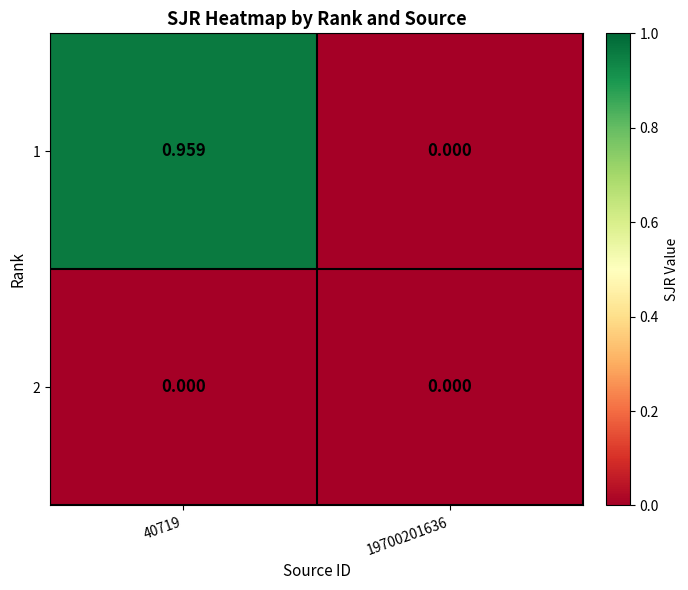

List the series in order of their peak value, lowest first.

2, 1